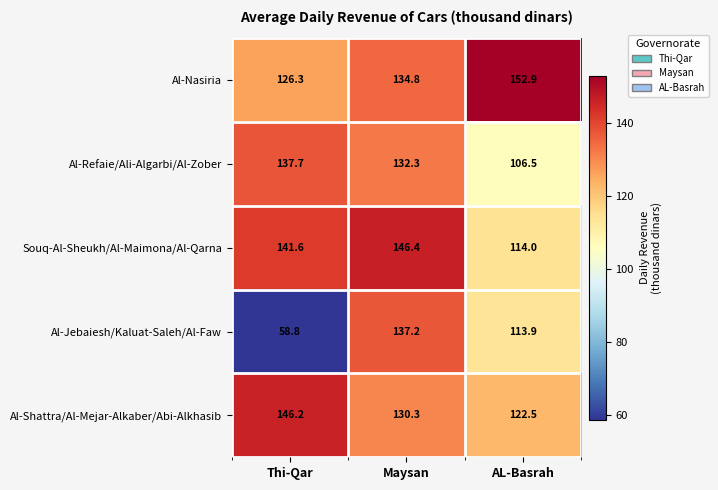

True or false: Al-Shattra/Al-Mejar-Alkaber/Abi-Alkhasib has a value of 122.5 at AL-Basrah.

True